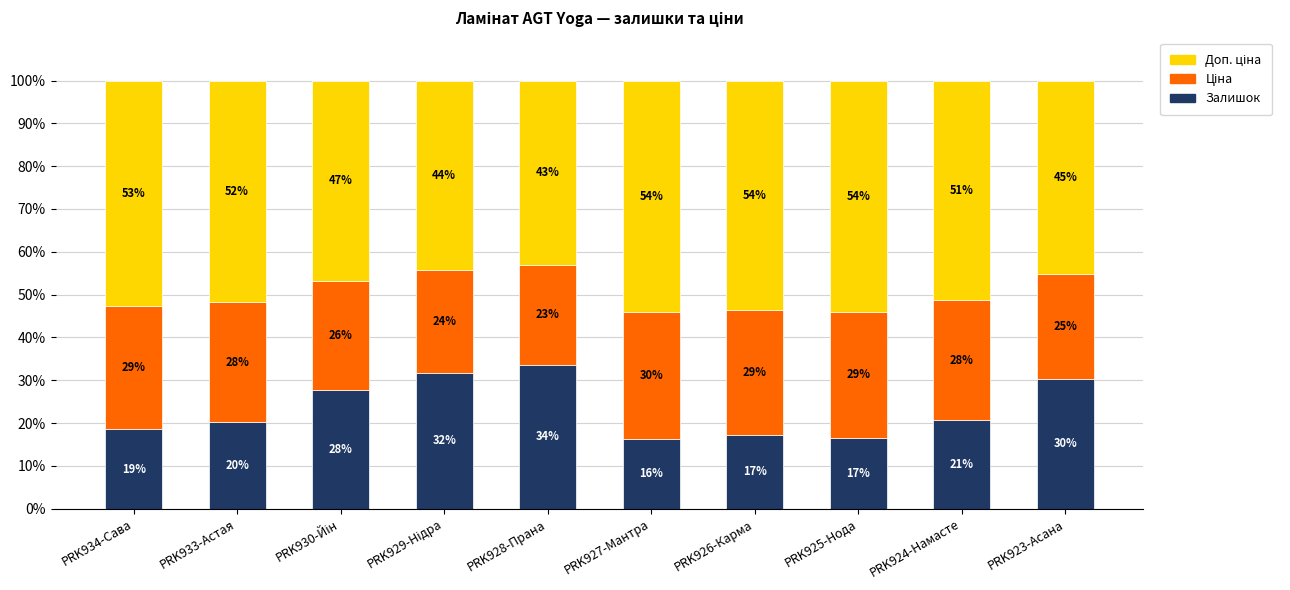

What is the total value across all series at PRK927-Мантра?

100.0